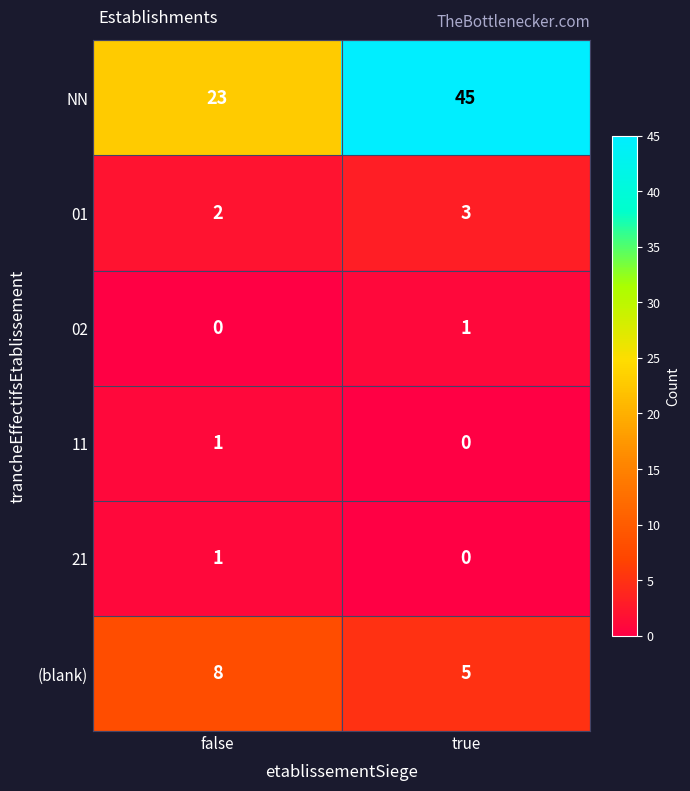

Which series changed the most between false and true?

NN